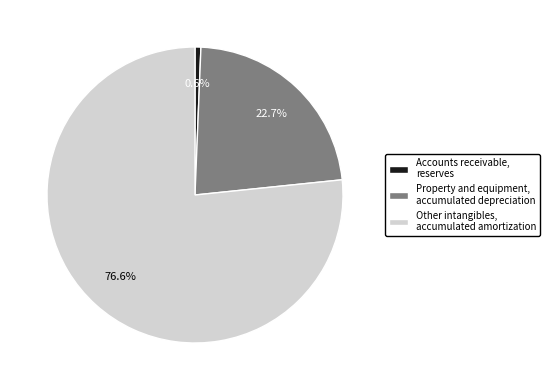

Rank the categories by value from highest to lowest.

Other intangibles, accumulated amortization, Property and equipment, accumulated depreciation, Accounts receivable, reserves